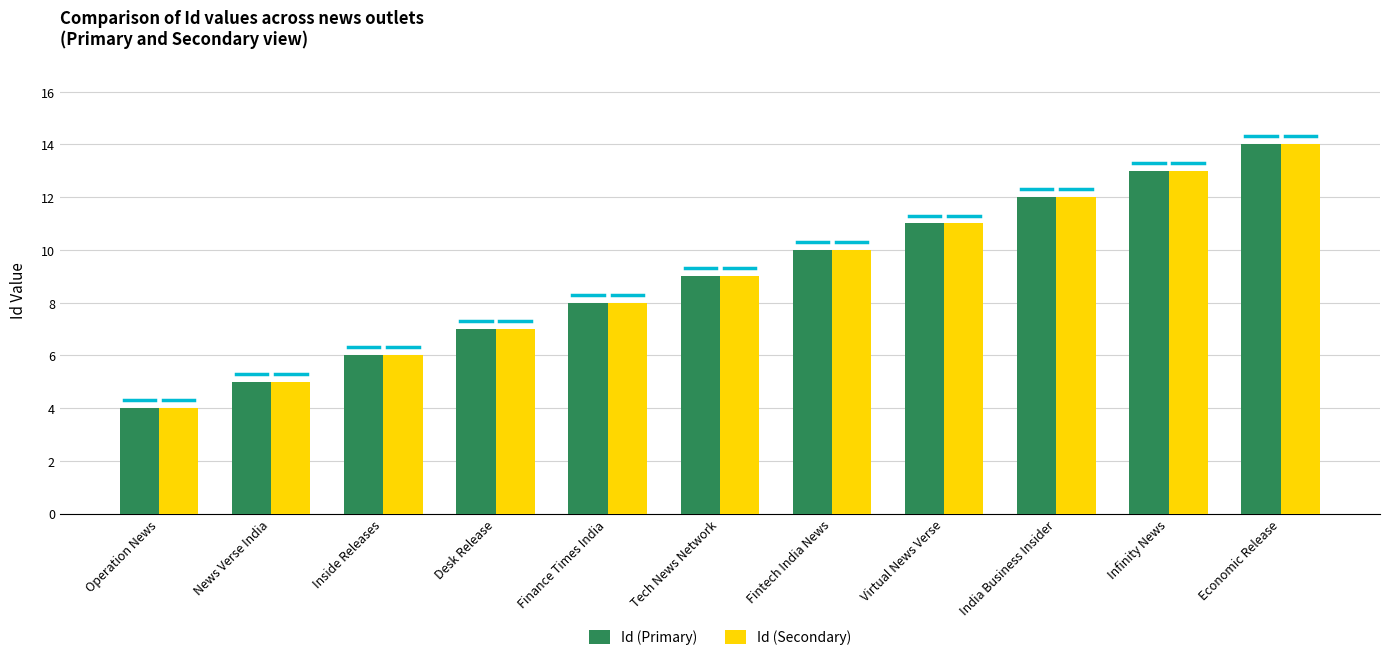

Rank the categories by Id (Primary) value from lowest to highest.

Operation News, News Verse India, Inside Releases, Desk Release, Finance Times India, Tech News Network, Fintech India News, Virtual News Verse, India Business Insider, Infinity News, Economic Release